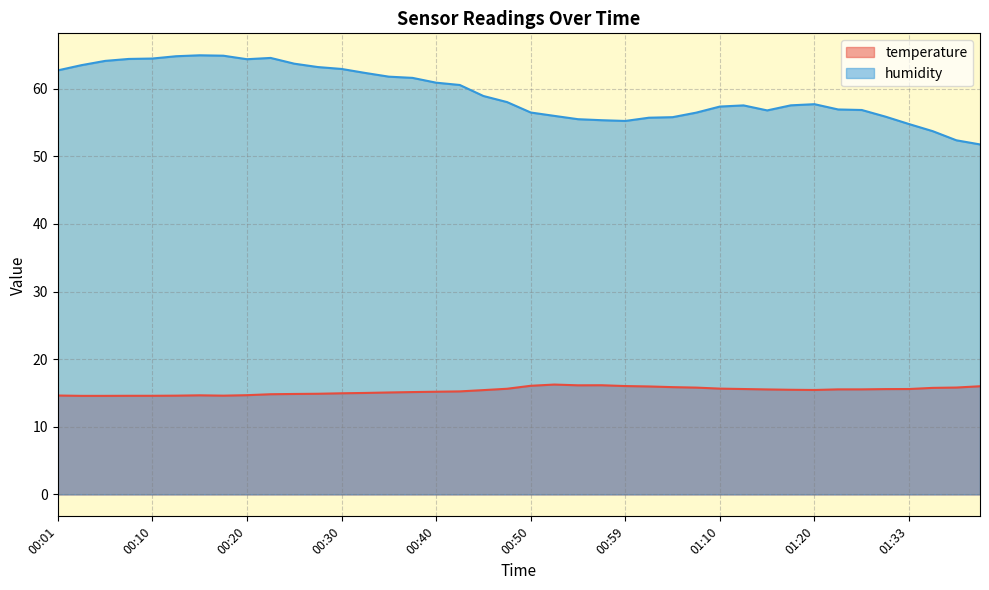

What is the label of the 9th point from the left?

00:20